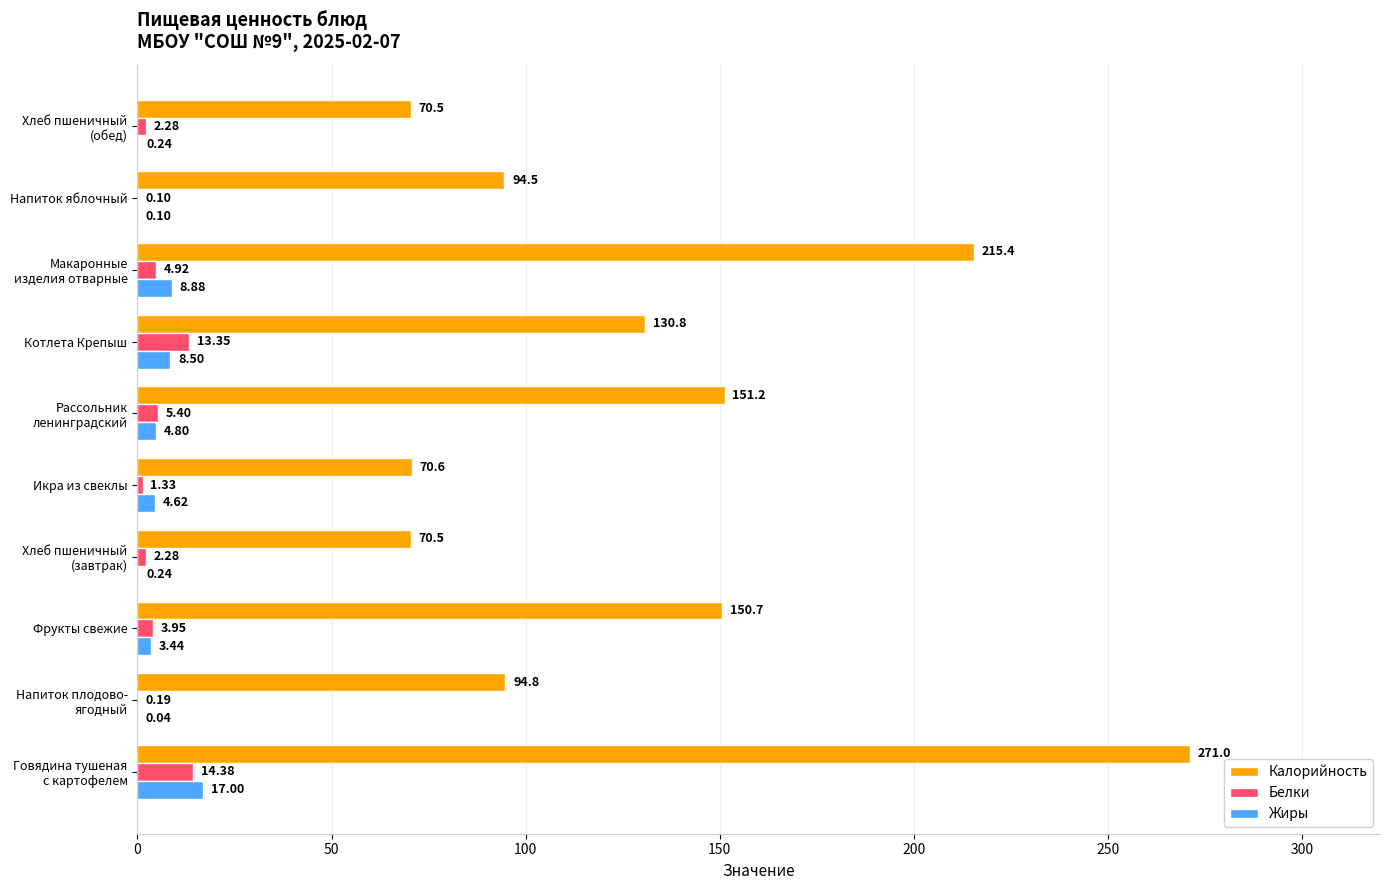

Where is Жиры nearest to the value 8?

Котлета Крепыш